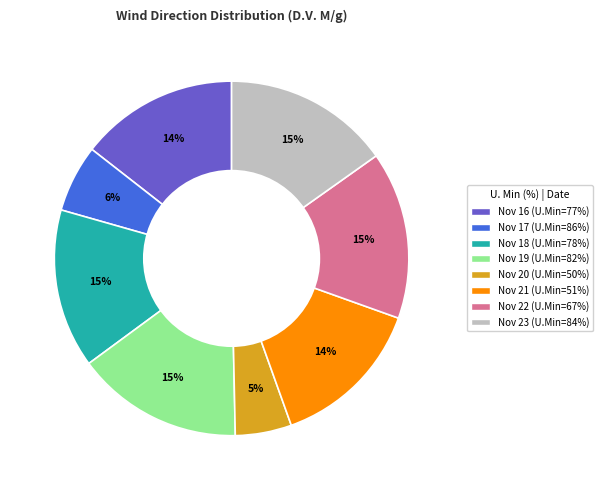

Does any single category account for the majority?

No